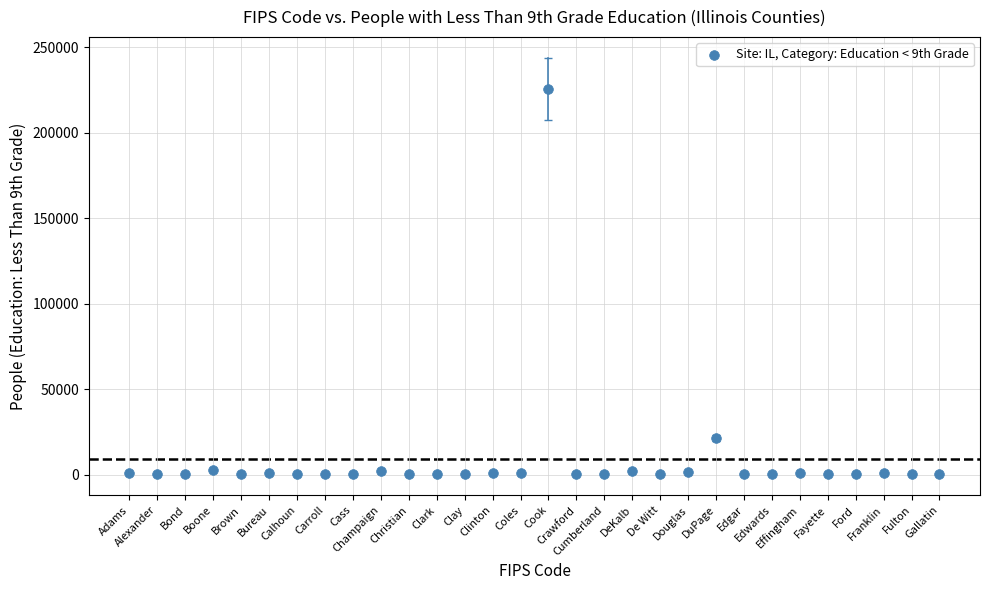

What Y value in the scatter plot is closest to 112897?

21431